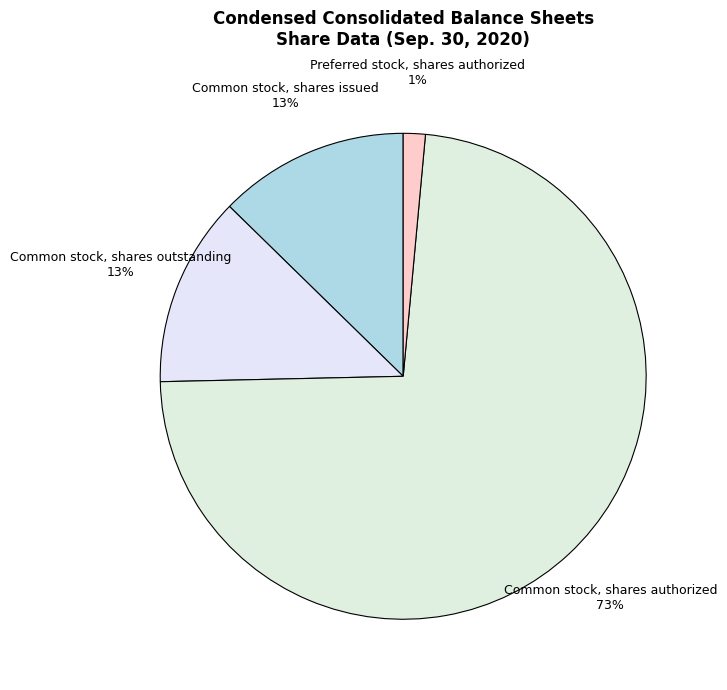

To the nearest percent, what is the difference between the largest and smallest slice percentages?

72%